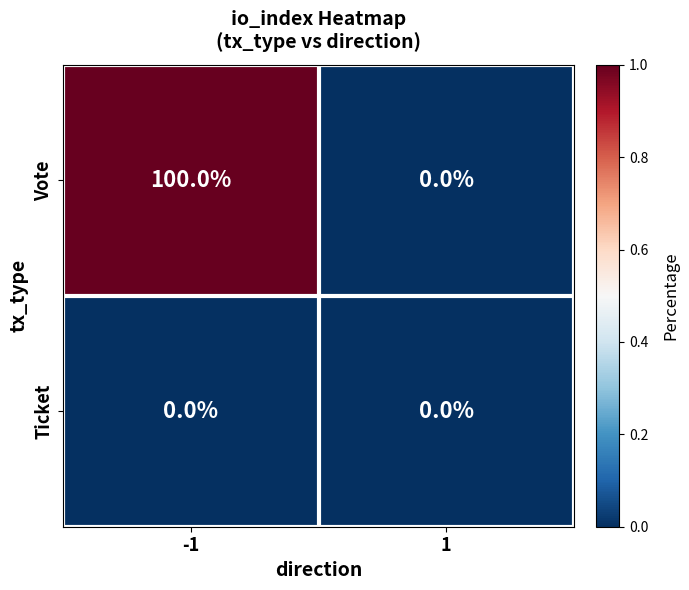

Is it true that Vote equals 0 at 1?

True